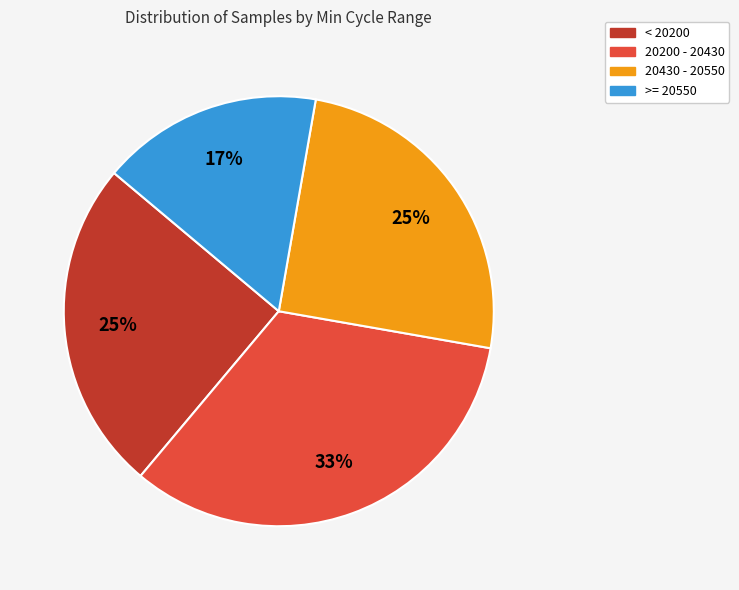

Is there any slice that represents more than half of the pie?

No